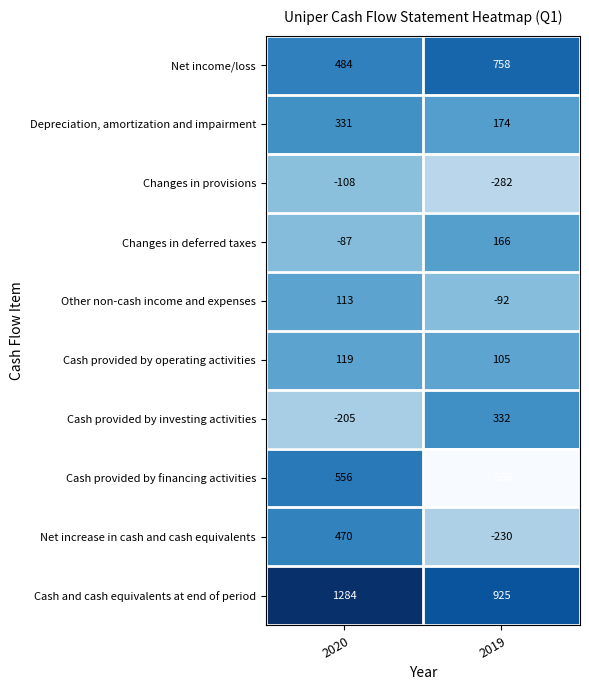

At which category is the sum across all series the highest?

2020